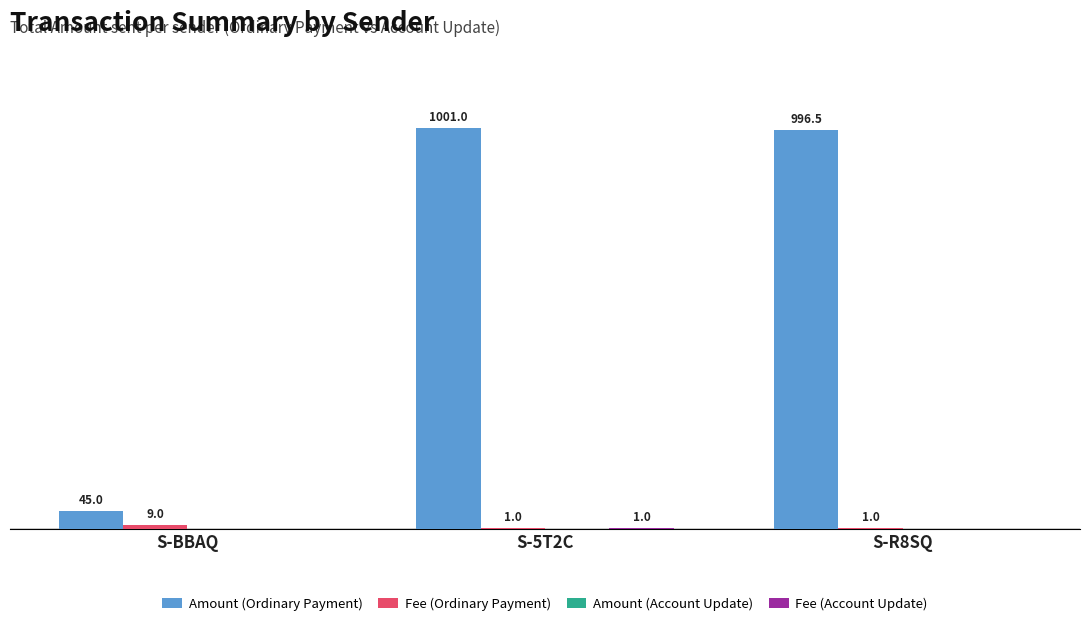

Are the bars horizontal?

No